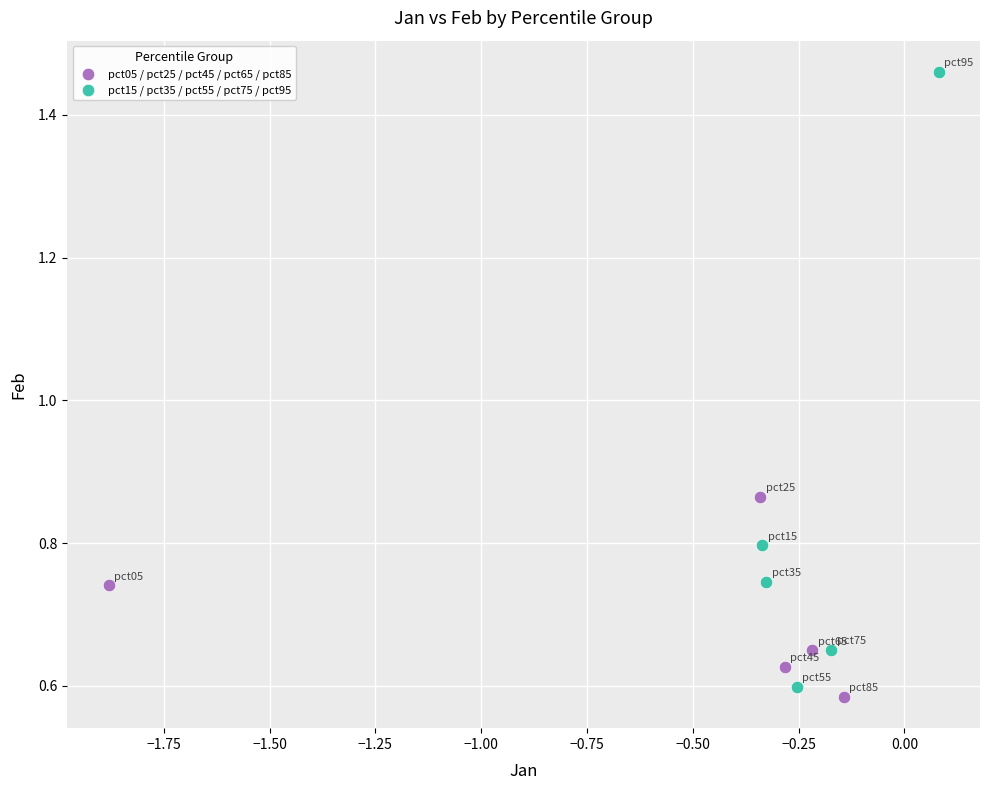

What are all the series names shown in the legend?

pct05 / pct25 / pct45 / pct65 / pct85, pct15 / pct35 / pct55 / pct75 / pct95